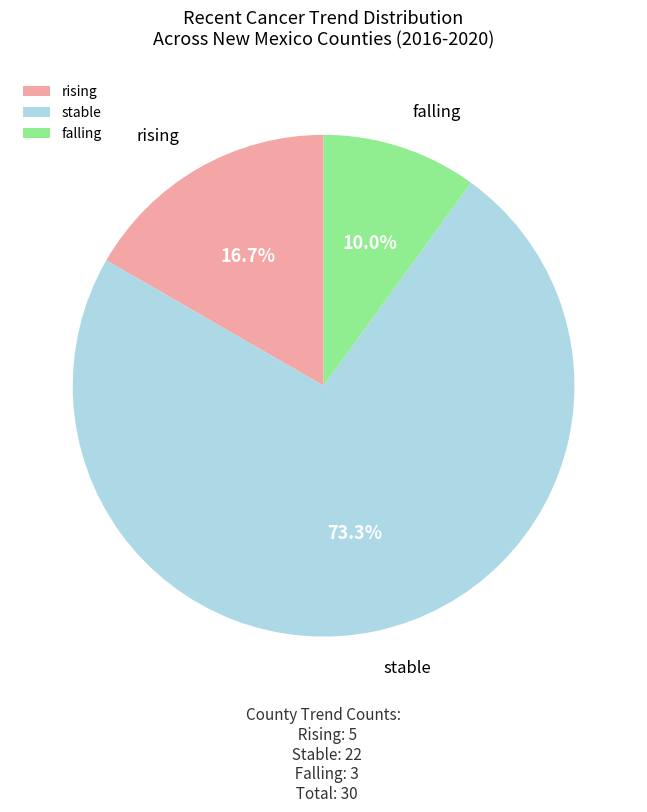

How many segments does this pie chart have?

3